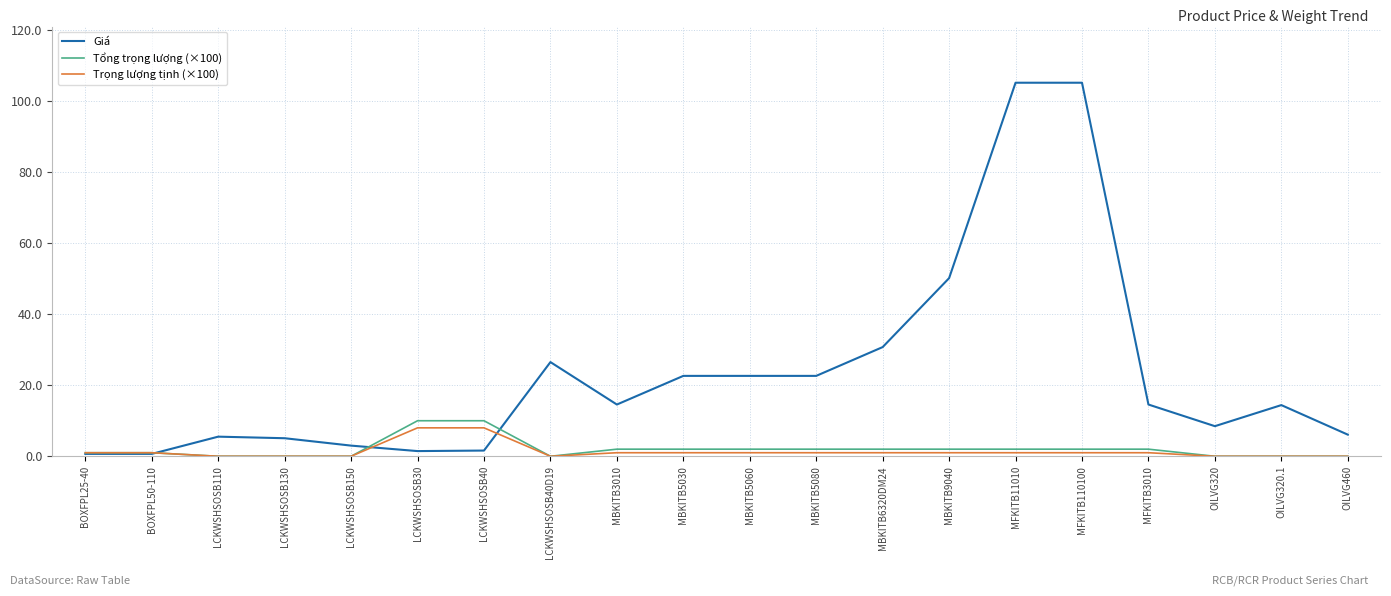

What position from the left is LCKWSHSOSB130?

4